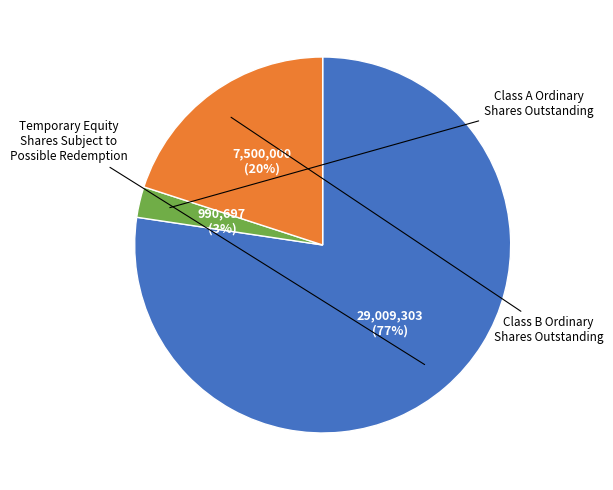

How many slices are in this pie chart?

3